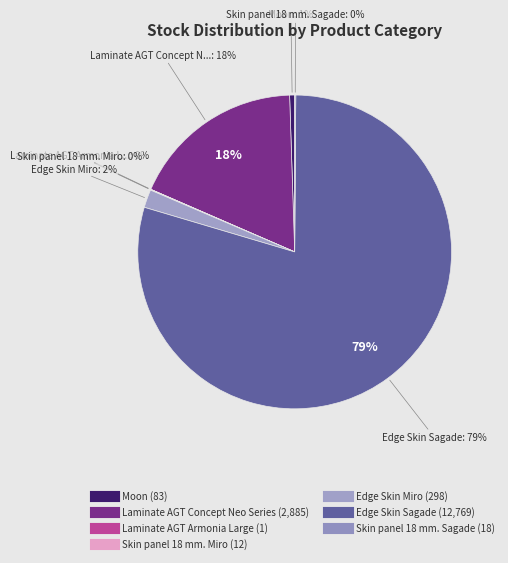

How many slices are in this pie chart?

7